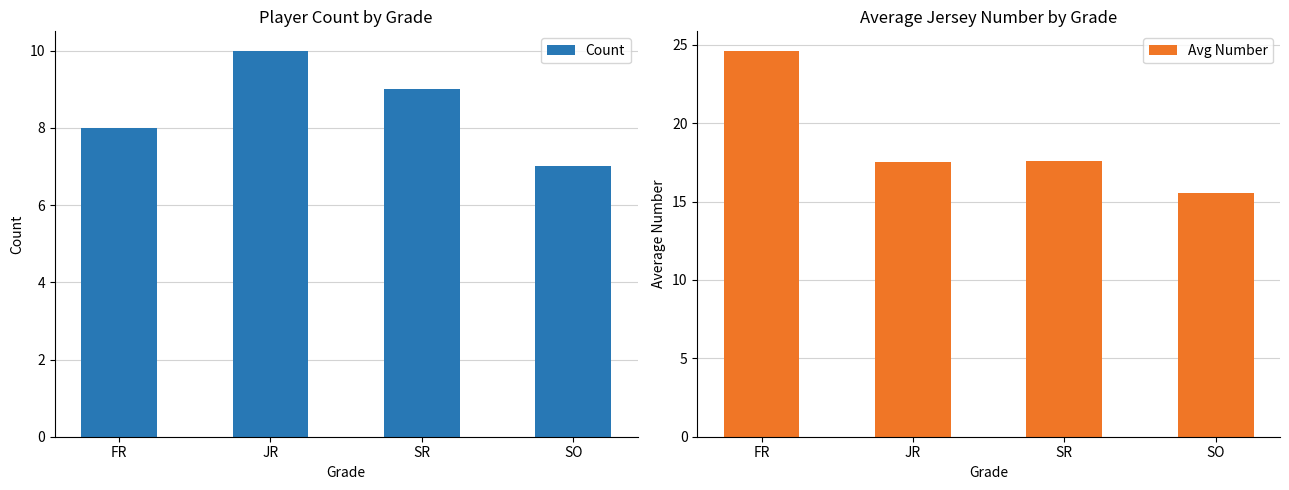

At which label does Avg Number first exceed 17?

FR